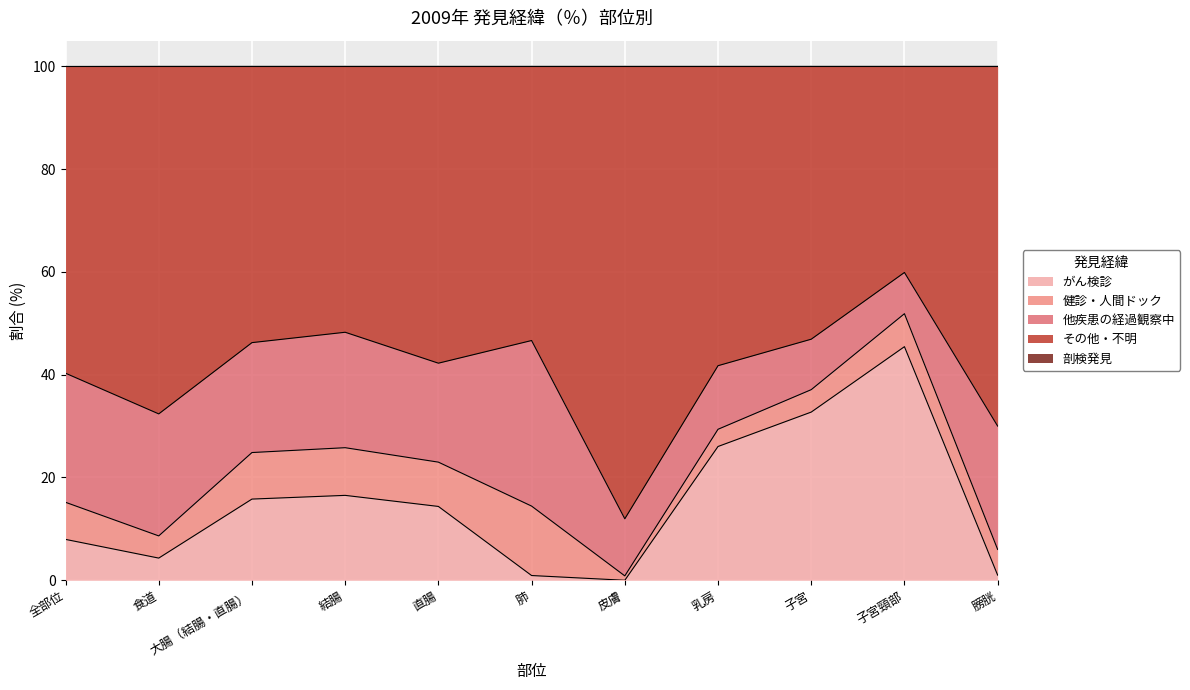

Which has a higher value, 膀胱 or 皮膚?

膀胱